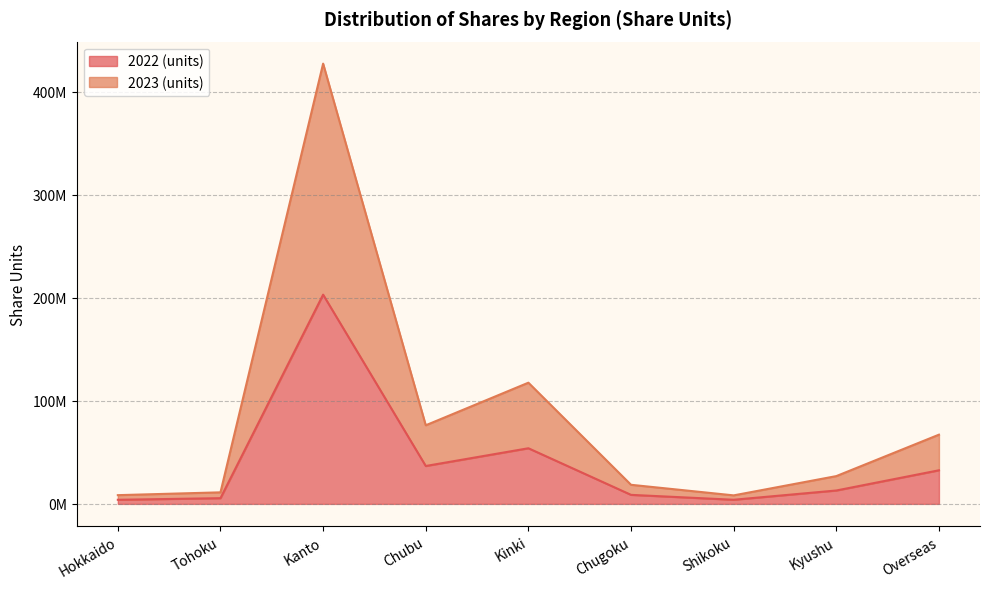

What value does the 2022 (units) series have at Shikoku?

4016165